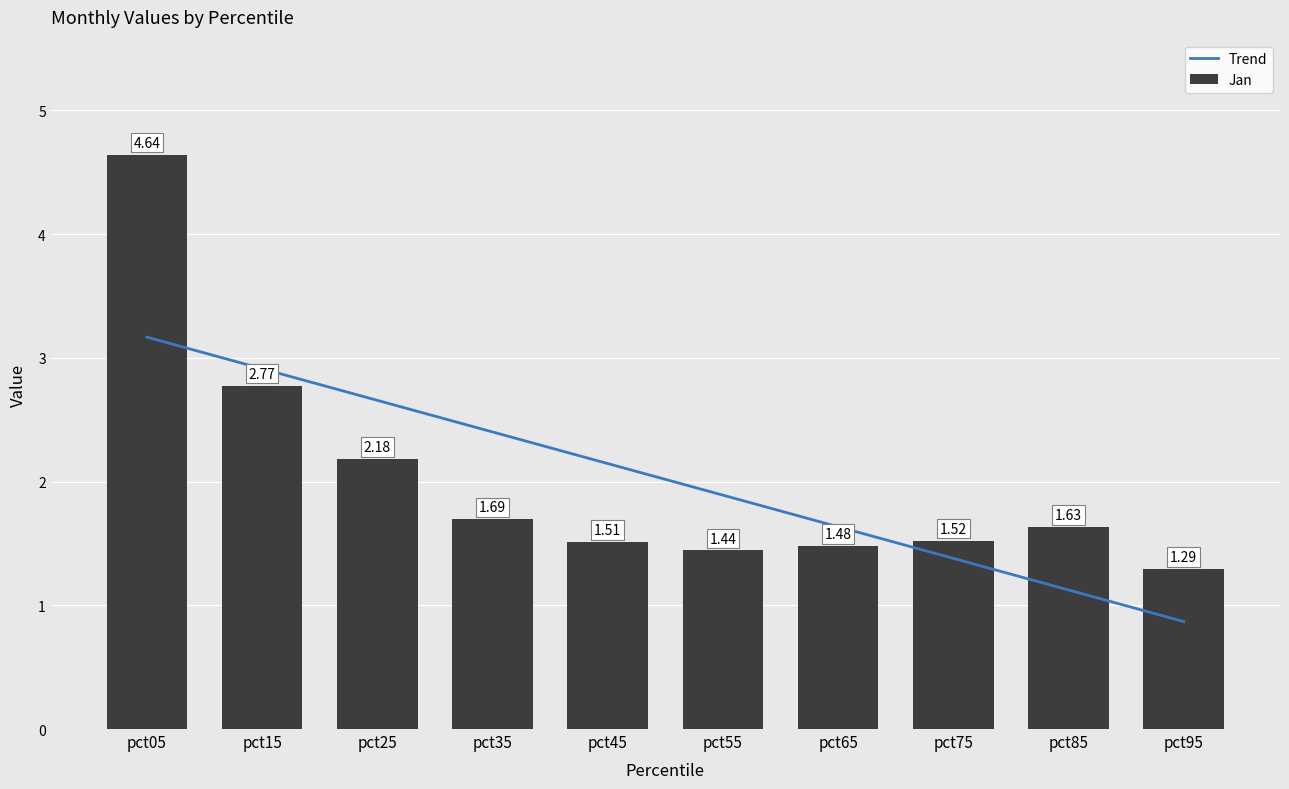

Which series has the largest total across all categories?

Jan